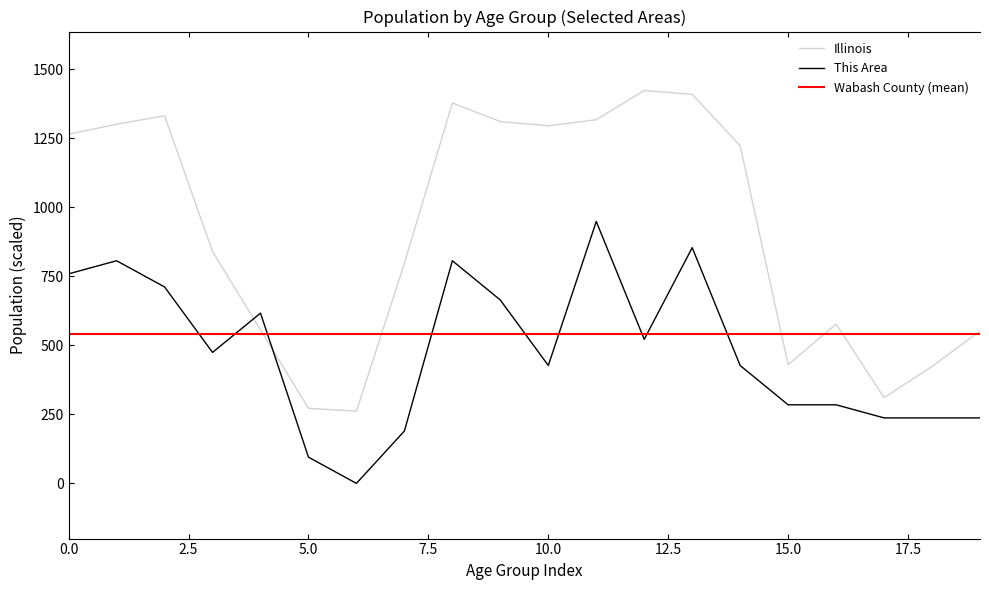

How many interior local peaks does the This Area series have?

5